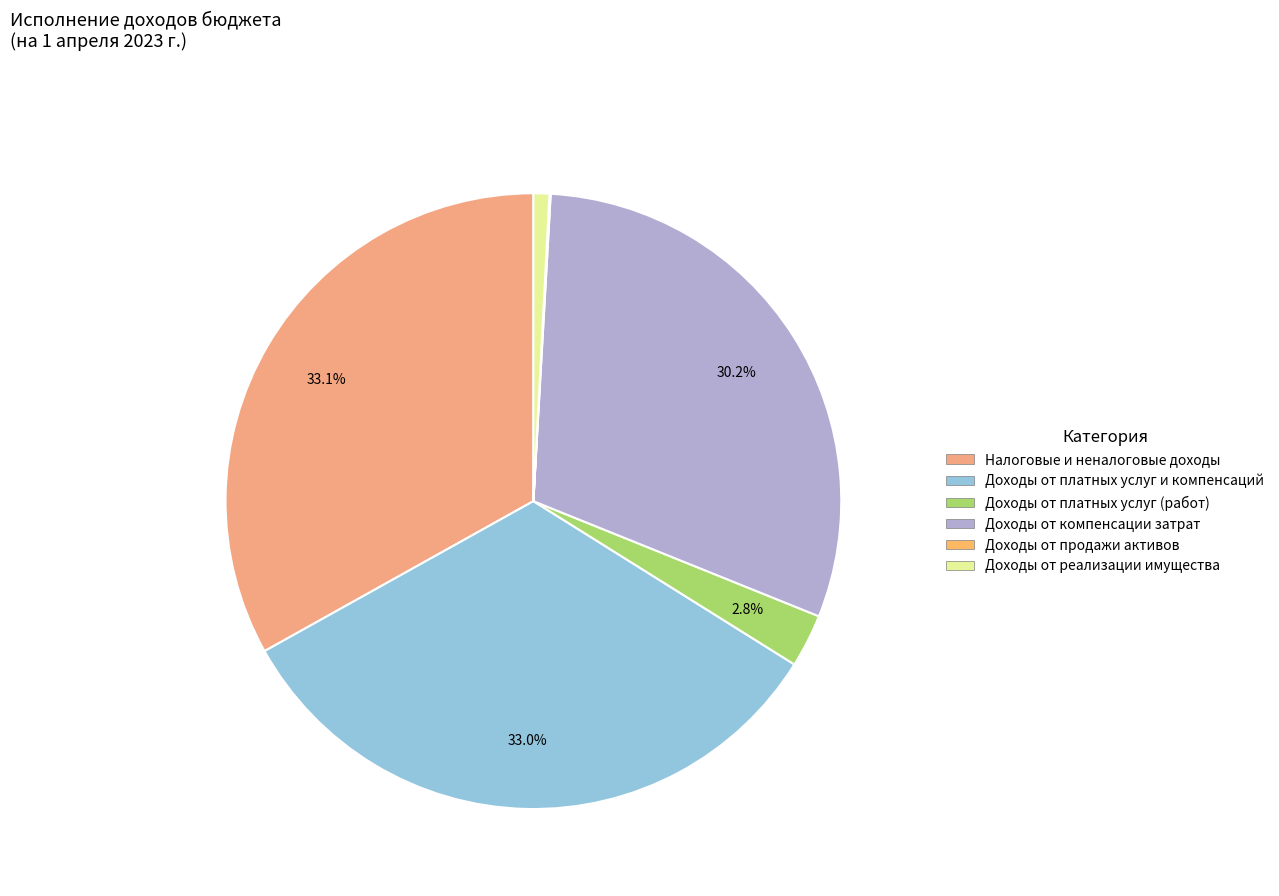

To the nearest percent, what is the average slice percentage?

17%